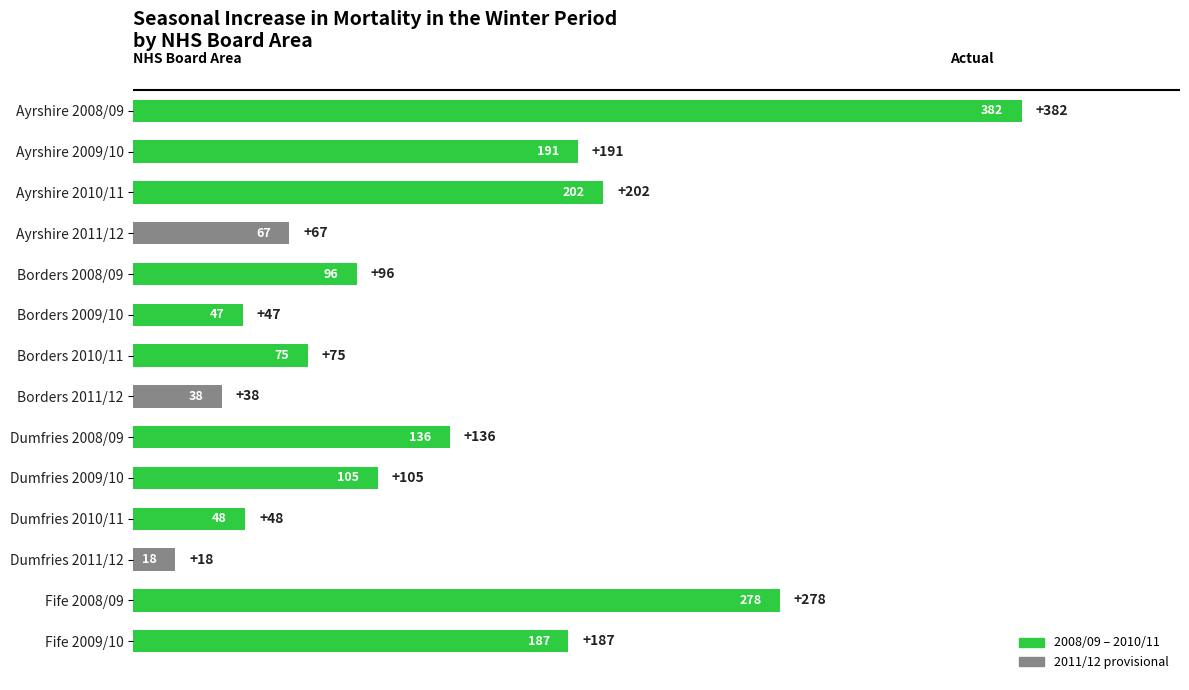

What is the minimum value shown in the chart?

18